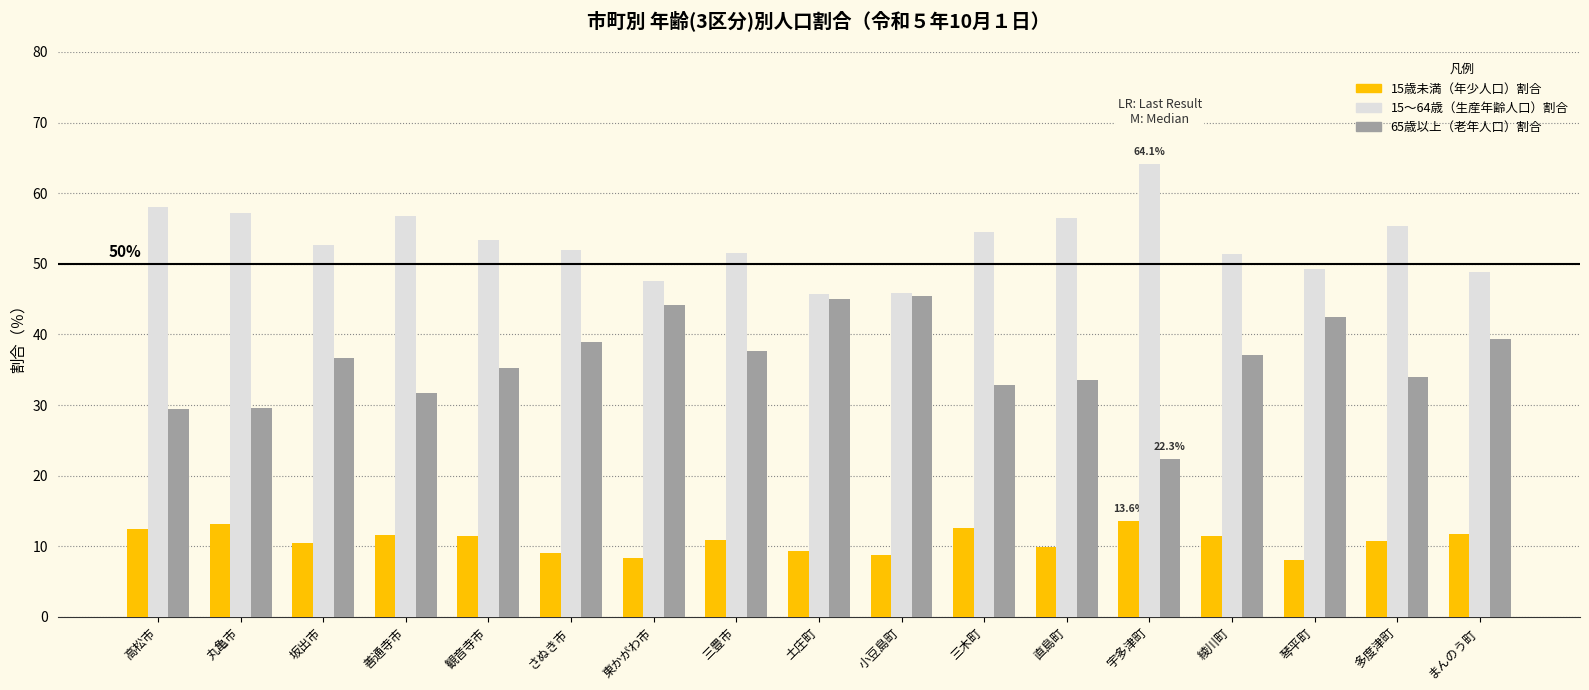

What is the maximum value shown in the chart?

64.1